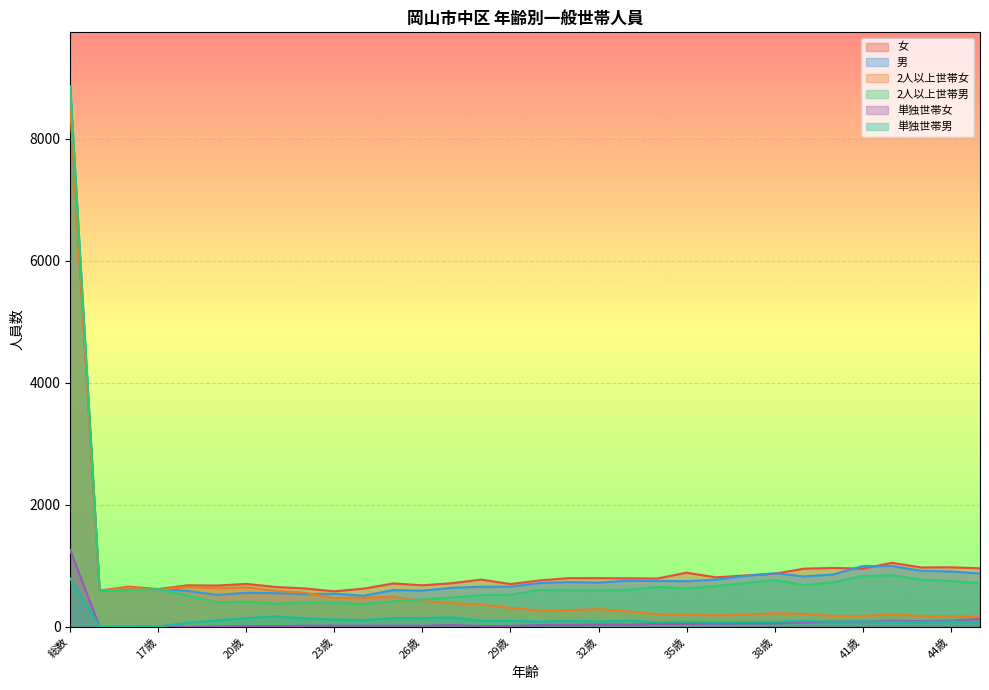

Read the 2人以上世帯男 value at 44歳, to the nearest 100.

800